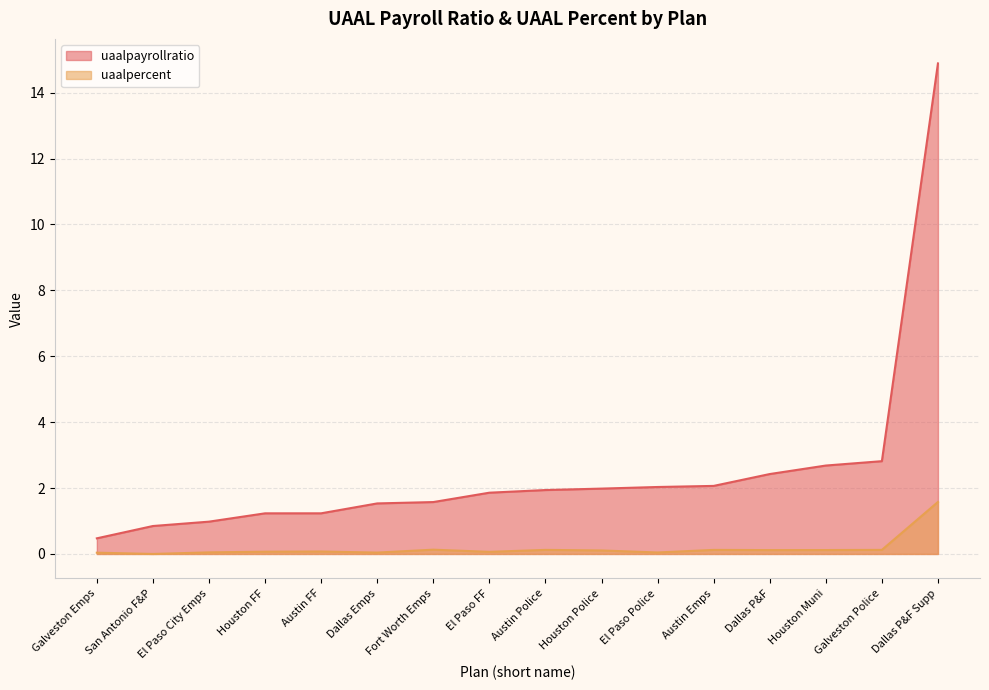

How many lines are shown in the chart?

2